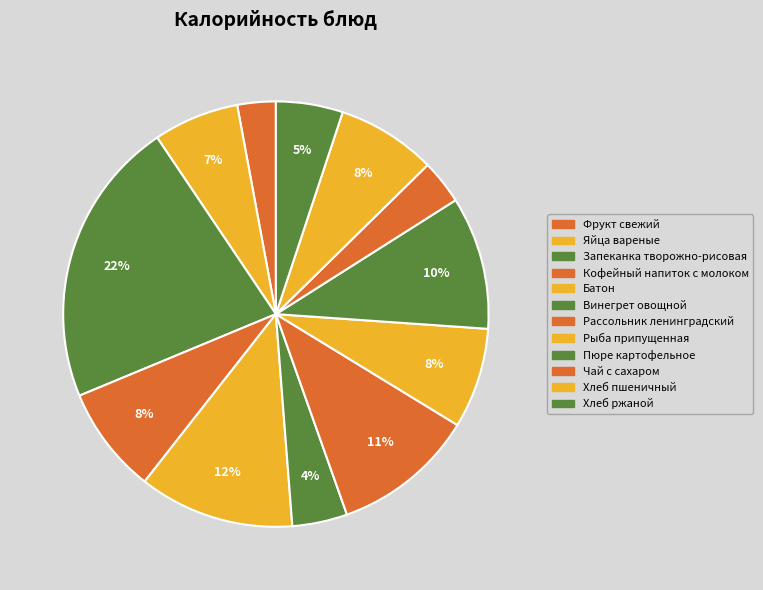

Count the number of slices in the pie.

12